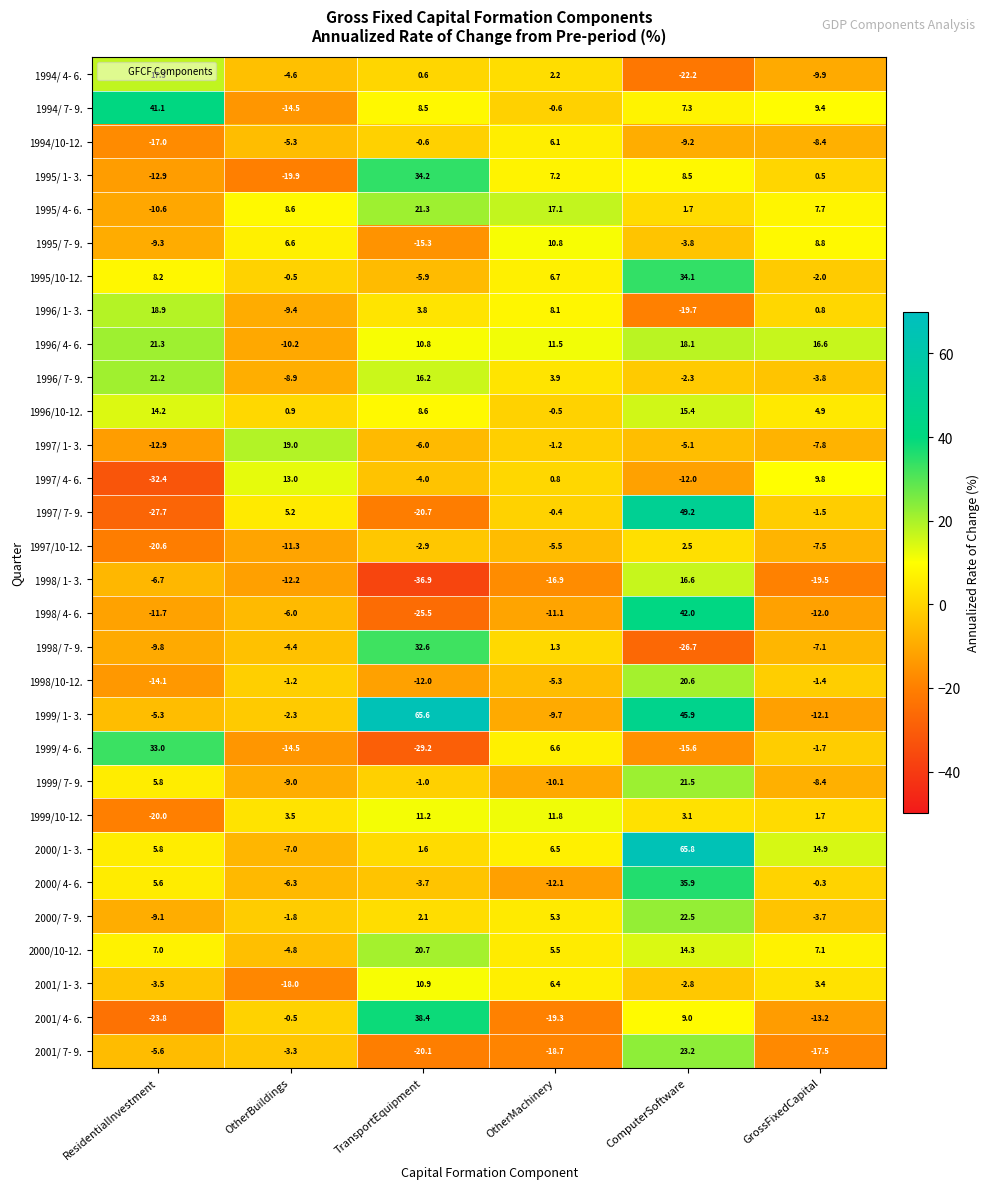

What is the sum of the 1998/10-12. values at OtherMachinery and ComputerSoftware?

15.3